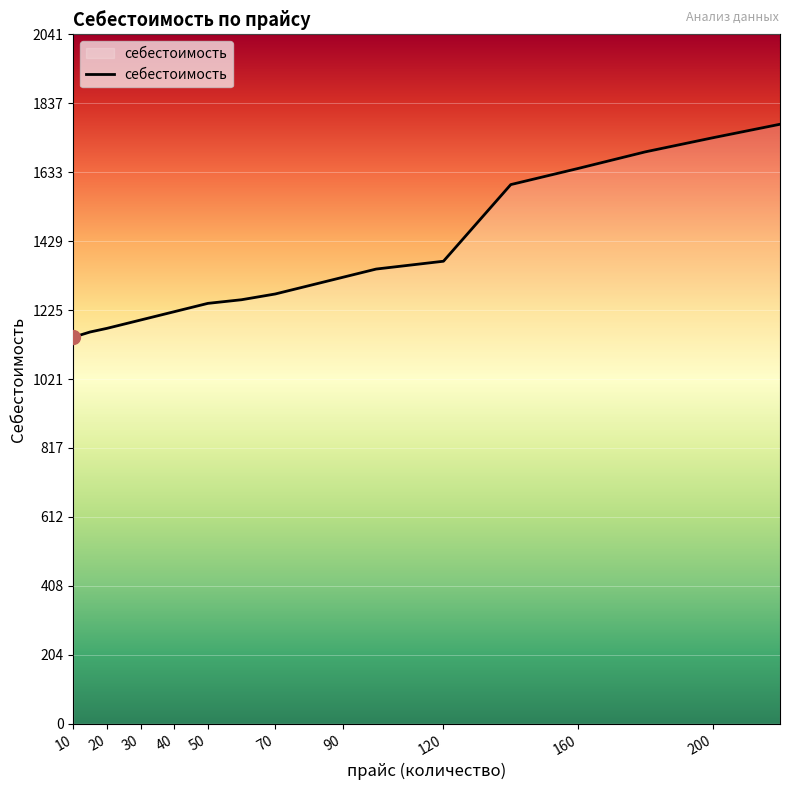

What is the greatest value displayed?

1775.1